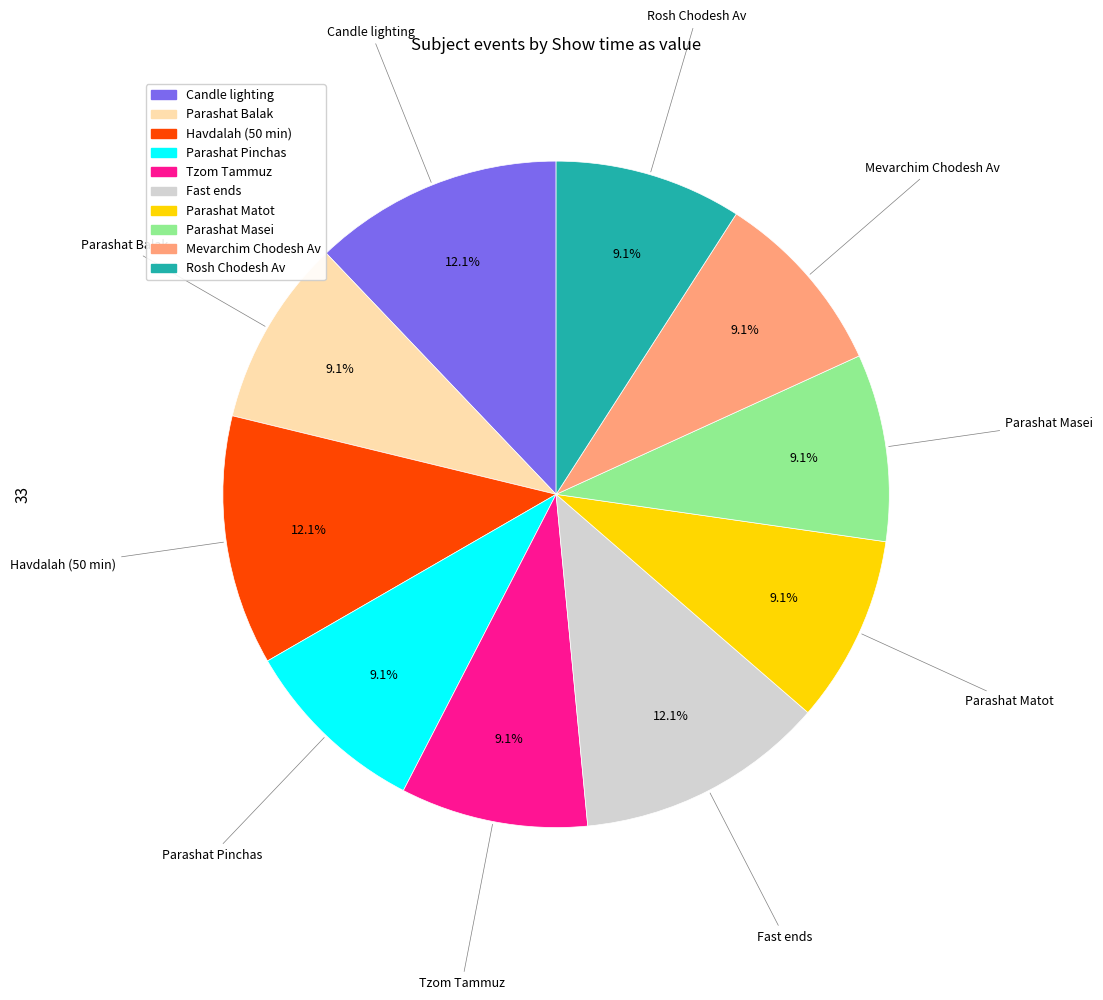

Is there a majority slice in this chart?

No